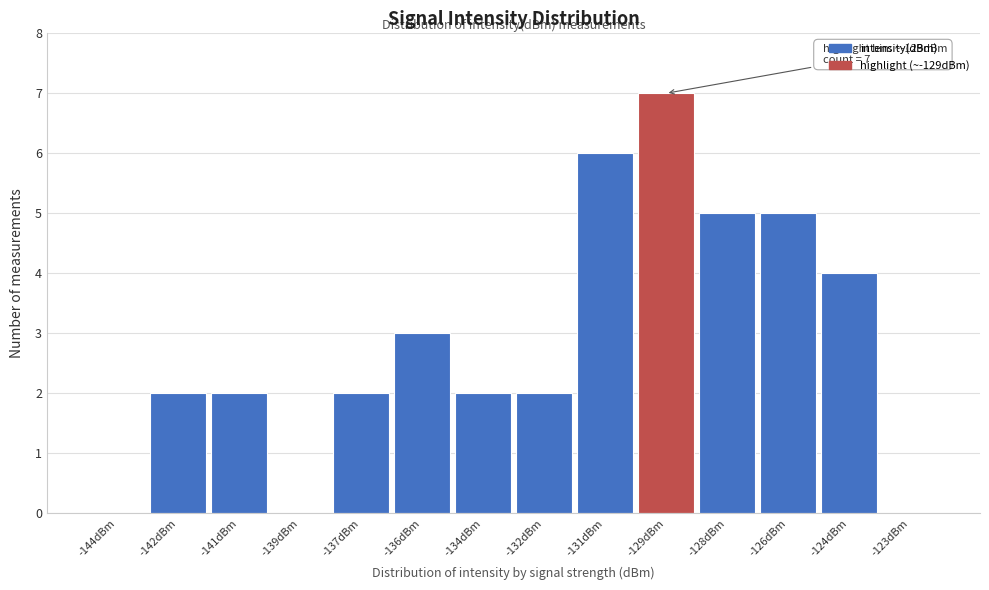

Reading right to left, transcribe all the data shown in this chart.

-123dBm=0	-124dBm=4	-126dBm=5	-128dBm=5	-129dBm=7	-131dBm=6	-132dBm=2	-134dBm=2	-136dBm=3	-137dBm=2	-139dBm=0	-141dBm=2	-142dBm=2	-144dBm=0